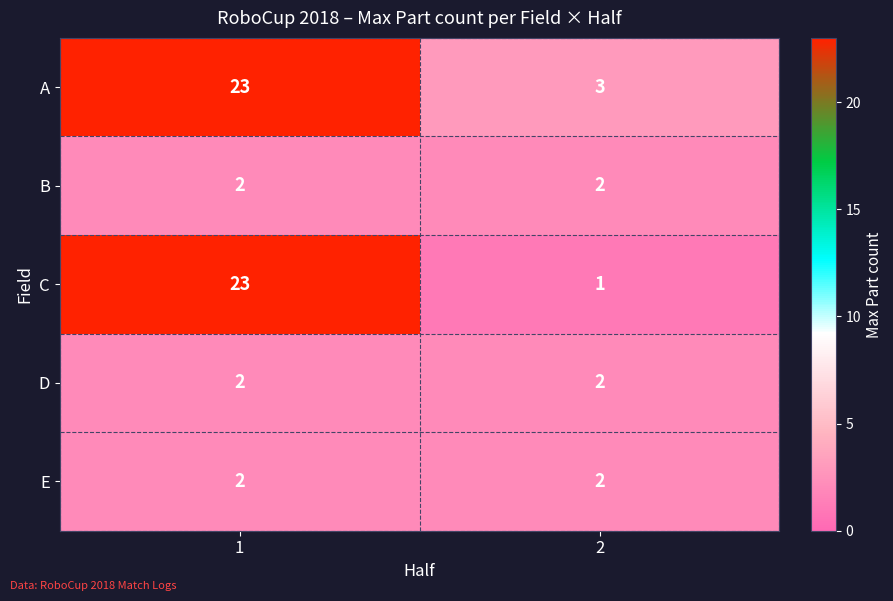

Which series changed the most between 1 and 2?

C